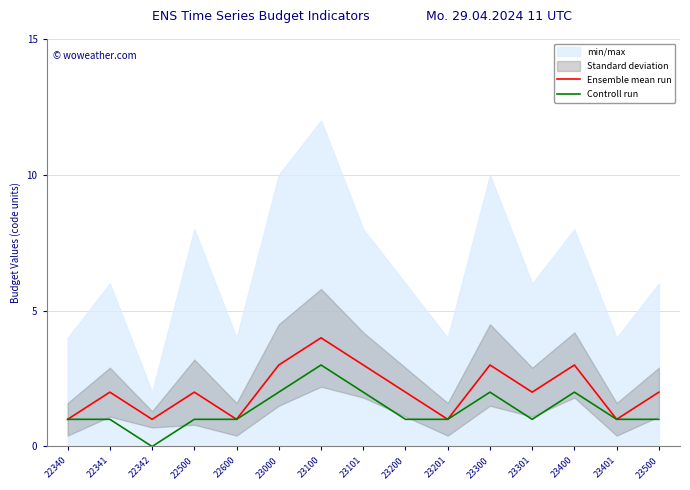

Does the chart have visible grid lines?

Yes